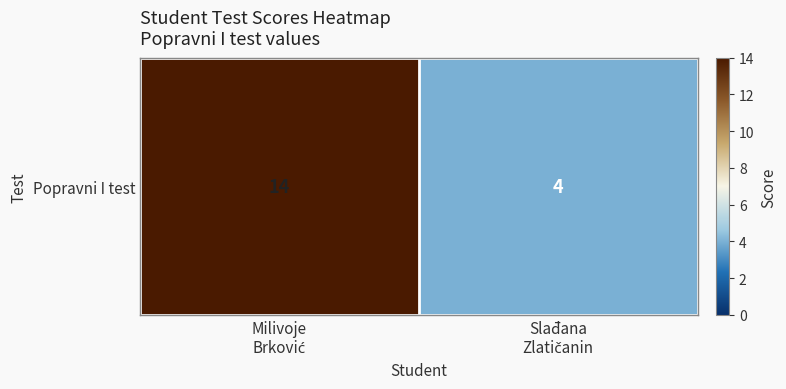

Reading left to right, transcribe all the data shown in this chart.

Milivoje
Brković=14	Slađana
Zlatičanin=4